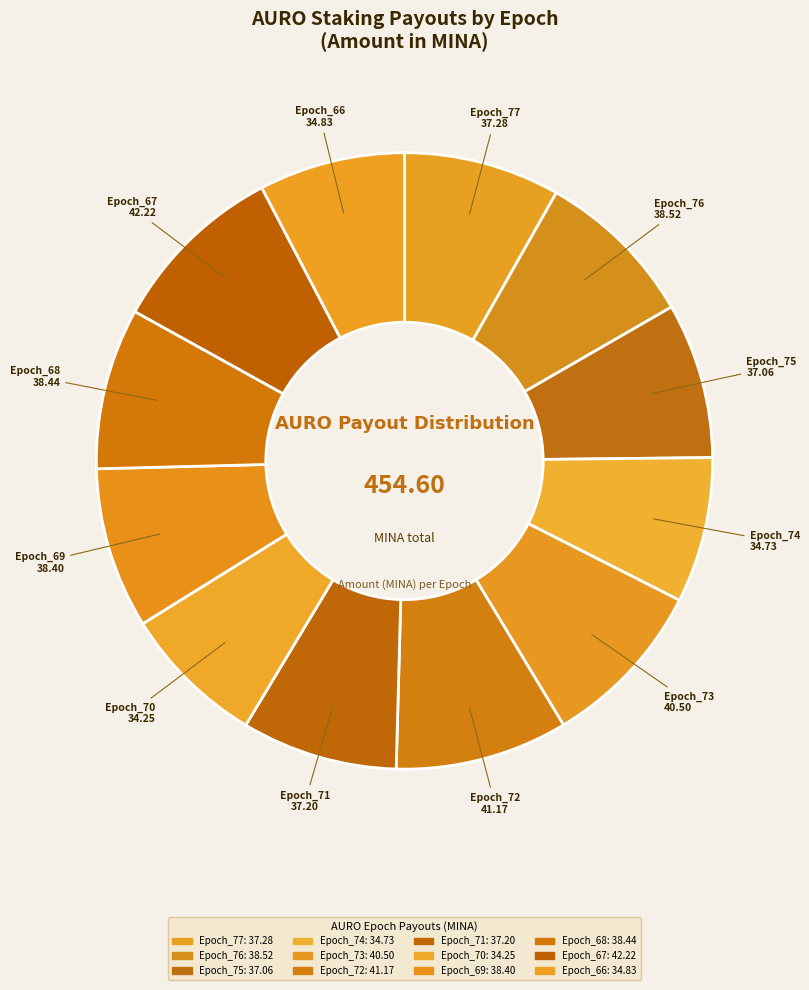

How many segments does this pie chart have?

12